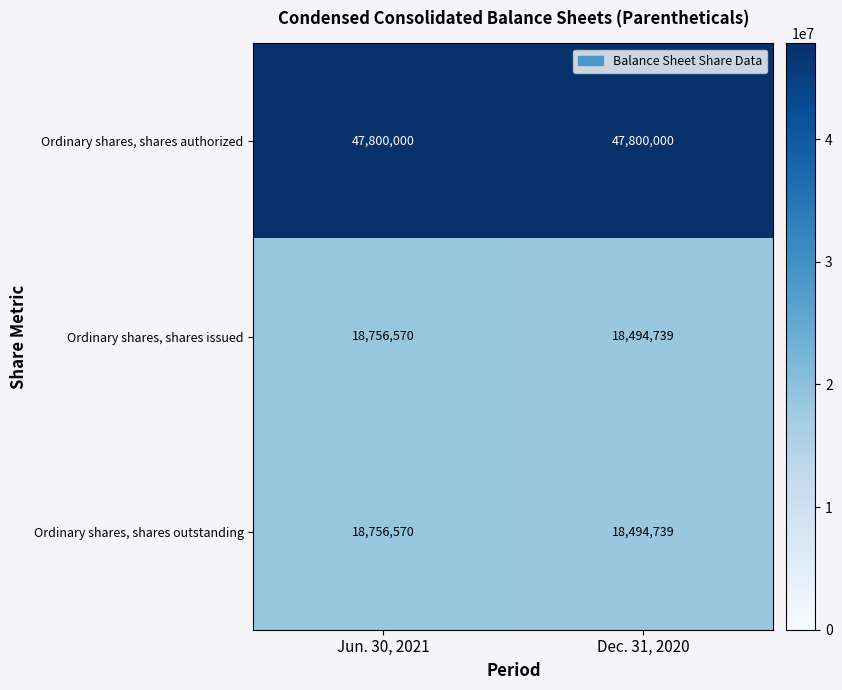

What is the spread (max minus min) of values at Dec. 31, 2020?

29305261